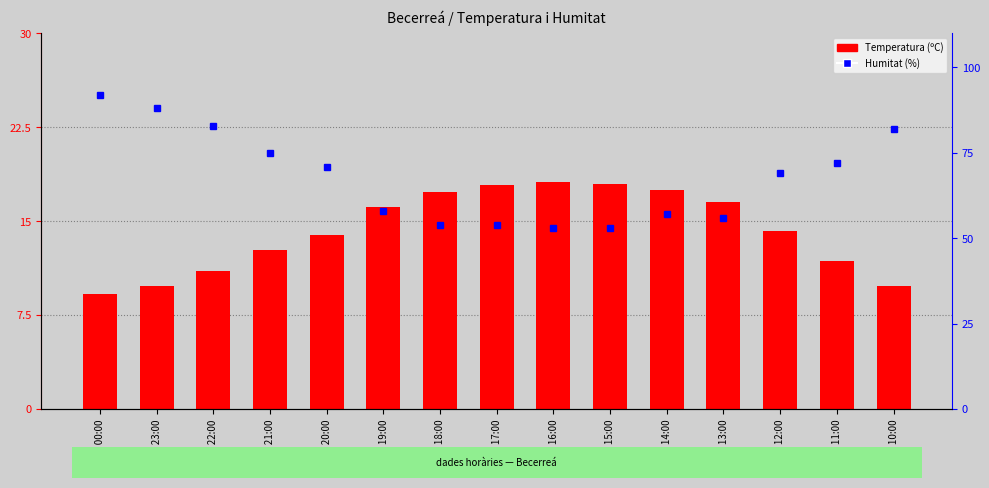

Which has a higher value, 01/06 21:00 or 01/06 22:00?

01/06 21:00